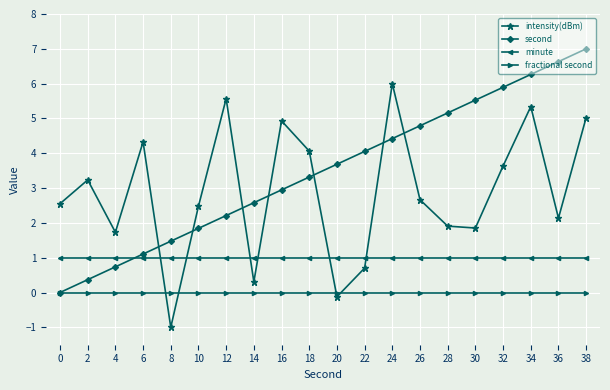

How many lines are shown in the chart?

4